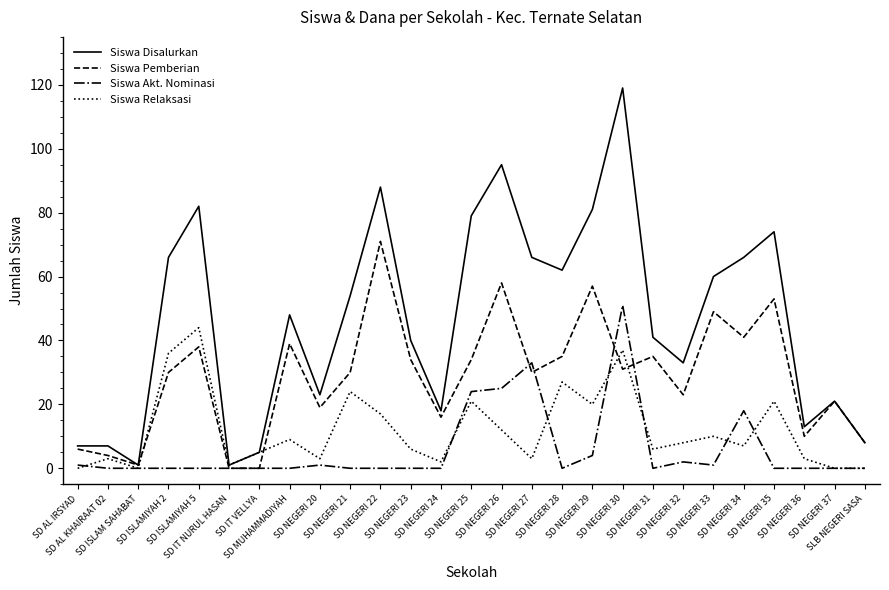

Reading left to right, what are all the values shown in this chart?

Siswa Disalurkan: SD AL IRSYAD=7	SD AL KHAIRAAT 02=7	SD ISLAM SAHABAT=1	SD ISLAMIYAH 2=66	SD ISLAMIYAH 5=82	SD IT NURUL HASAN=1	SD IT VELLYA=5	SD MUHAMMADIYAH=48	SD NEGERI 20=23	SD NEGERI 21=54	SD NEGERI 22=88	SD NEGERI 23=40	SD NEGERI 24=18	SD NEGERI 25=79	SD NEGERI 26=95	SD NEGERI 27=66	SD NEGERI 28=62	SD NEGERI 29=81	SD NEGERI 30=119	SD NEGERI 31=41	SD NEGERI 32=33	SD NEGERI 33=60	SD NEGERI 34=66	SD NEGERI 35=74	SD NEGERI 36=13	SD NEGERI 37=21	SLB NEGERI SASA=8
Siswa Pemberian: SD AL IRSYAD=6	SD AL KHAIRAAT 02=4	SD ISLAM SAHABAT=1	SD ISLAMIYAH 2=30	SD ISLAMIYAH 5=38	SD IT NURUL HASAN=0	SD IT VELLYA=0	SD MUHAMMADIYAH=39	SD NEGERI 20=19	SD NEGERI 21=30	SD NEGERI 22=71	SD NEGERI 23=34	SD NEGERI 24=16	SD NEGERI 25=34	SD NEGERI 26=58	SD NEGERI 27=30	SD NEGERI 28=35	SD NEGERI 29=57	SD NEGERI 30=31	SD NEGERI 31=35	SD NEGERI 32=23	SD NEGERI 33=49	SD NEGERI 34=41	SD NEGERI 35=53	SD NEGERI 36=10	SD NEGERI 37=21	SLB NEGERI SASA=8
Siswa Akt. Nominasi: SD AL IRSYAD=1	SD AL KHAIRAAT 02=0	SD ISLAM SAHABAT=0	SD ISLAMIYAH 2=0	SD ISLAMIYAH 5=0	SD IT NURUL HASAN=0	SD IT VELLYA=0	SD MUHAMMADIYAH=0	SD NEGERI 20=1	SD NEGERI 21=0	SD NEGERI 22=0	SD NEGERI 23=0	SD NEGERI 24=0	SD NEGERI 25=24	SD NEGERI 26=25	SD NEGERI 27=33	SD NEGERI 28=0	SD NEGERI 29=4	SD NEGERI 30=51	SD NEGERI 31=0	SD NEGERI 32=2	SD NEGERI 33=1	SD NEGERI 34=18	SD NEGERI 35=0	SD NEGERI 36=0	SD NEGERI 37=0	SLB NEGERI SASA=0
Siswa Relaksasi: SD AL IRSYAD=0	SD AL KHAIRAAT 02=3	SD ISLAM SAHABAT=0	SD ISLAMIYAH 2=36	SD ISLAMIYAH 5=44	SD IT NURUL HASAN=1	SD IT VELLYA=5	SD MUHAMMADIYAH=9	SD NEGERI 20=3	SD NEGERI 21=24	SD NEGERI 22=17	SD NEGERI 23=6	SD NEGERI 24=2	SD NEGERI 25=21	SD NEGERI 26=12	SD NEGERI 27=3	SD NEGERI 28=27	SD NEGERI 29=20	SD NEGERI 30=37	SD NEGERI 31=6	SD NEGERI 32=8	SD NEGERI 33=10	SD NEGERI 34=7	SD NEGERI 35=21	SD NEGERI 36=3	SD NEGERI 37=0	SLB NEGERI SASA=0